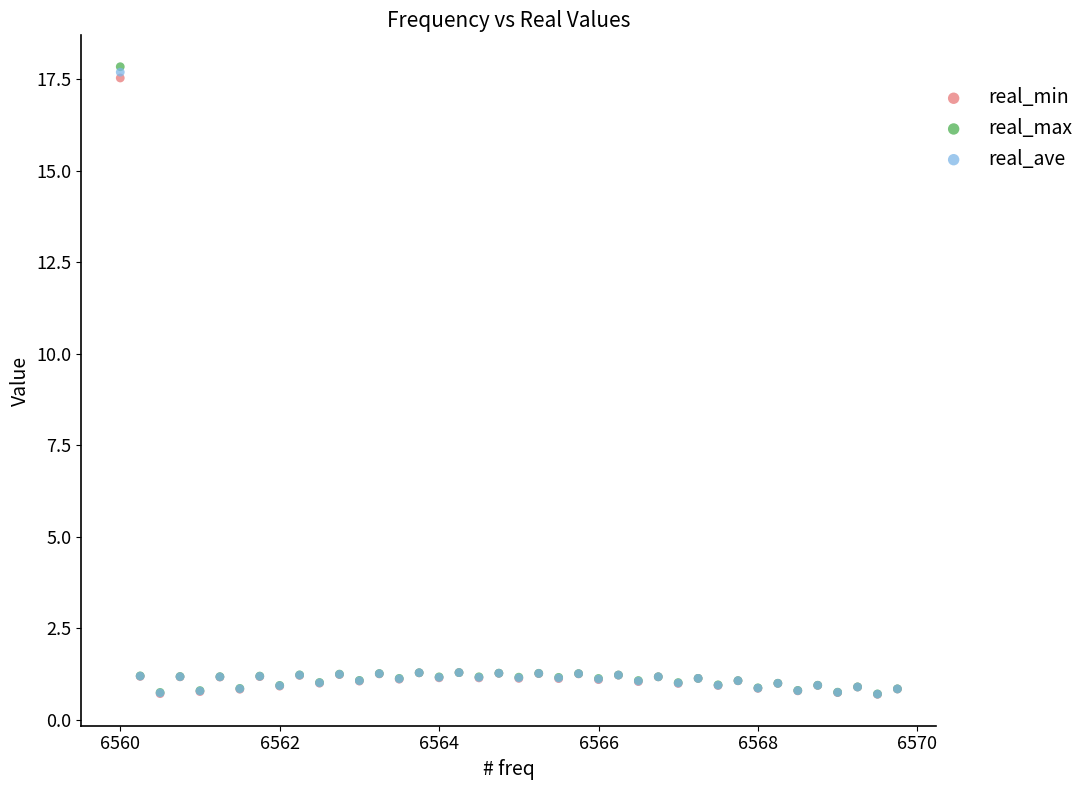

What are all the series names shown in the legend?

real_min, real_max, real_ave